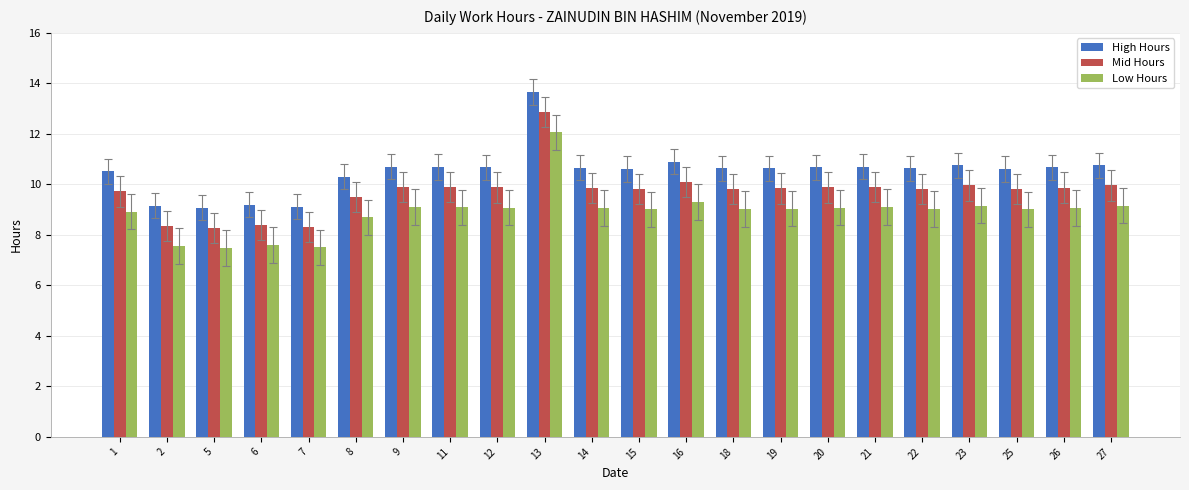

Rank the series by their maximum value, from highest to lowest.

High Hours, Mid Hours, Low Hours